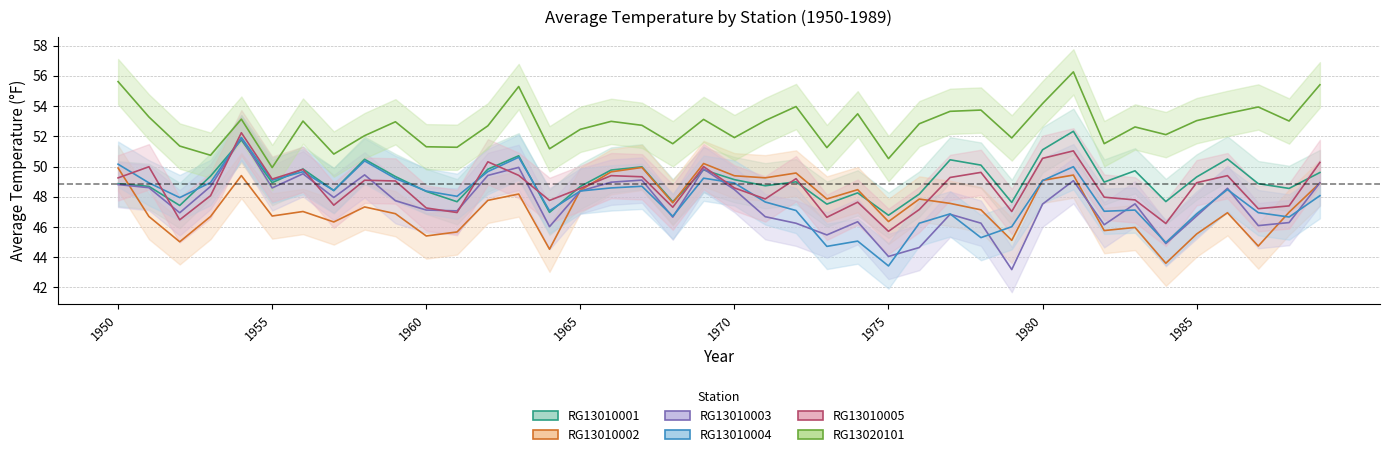

At 1960, list the series in order from largest to smallest.

RG13020101, RG13010004, RG13010001, RG13010005, RG13010003, RG13010002